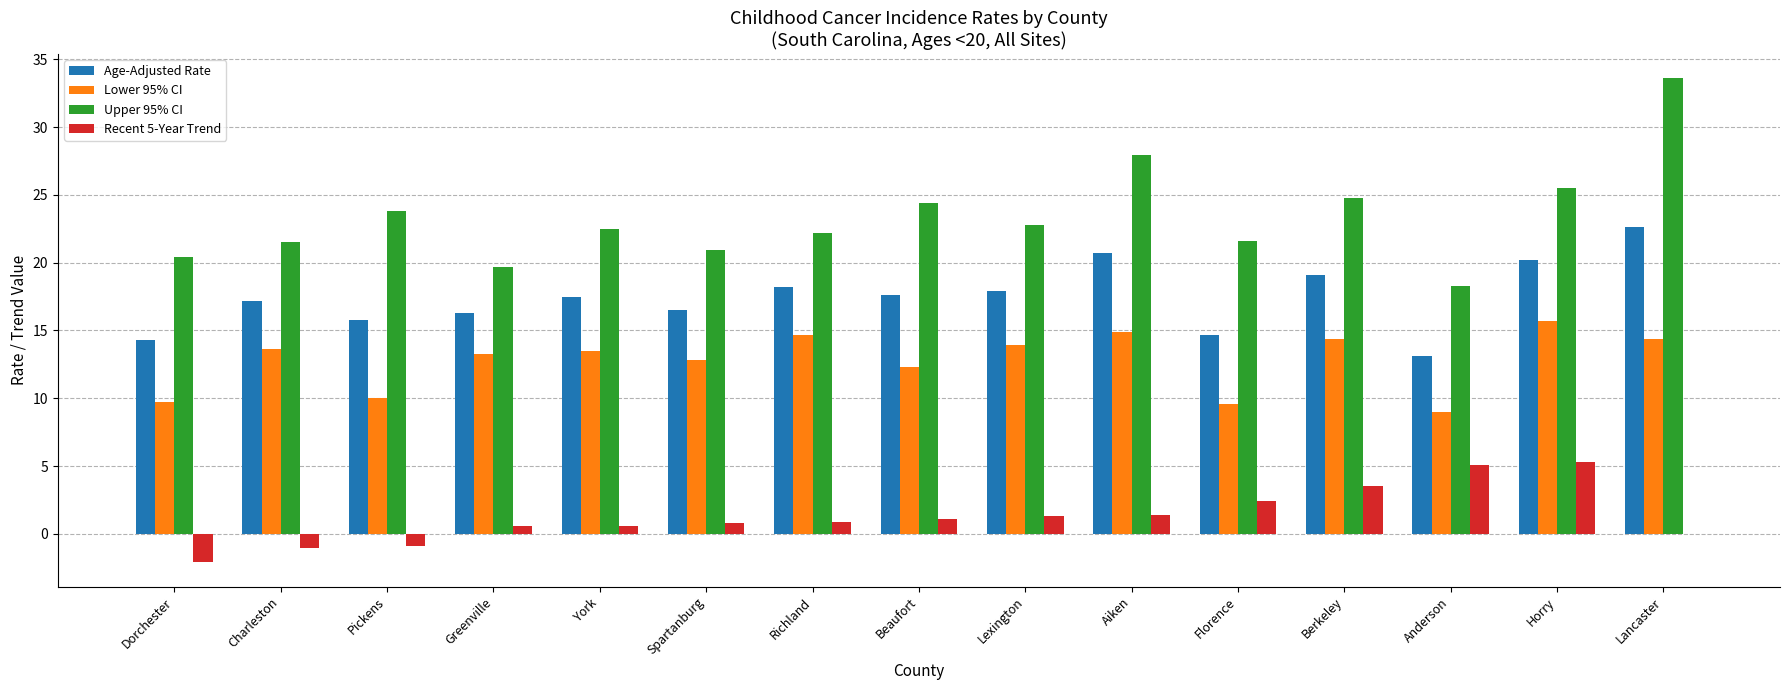

Which series changed the most between Lexington and Florence?

Lower 95% CI